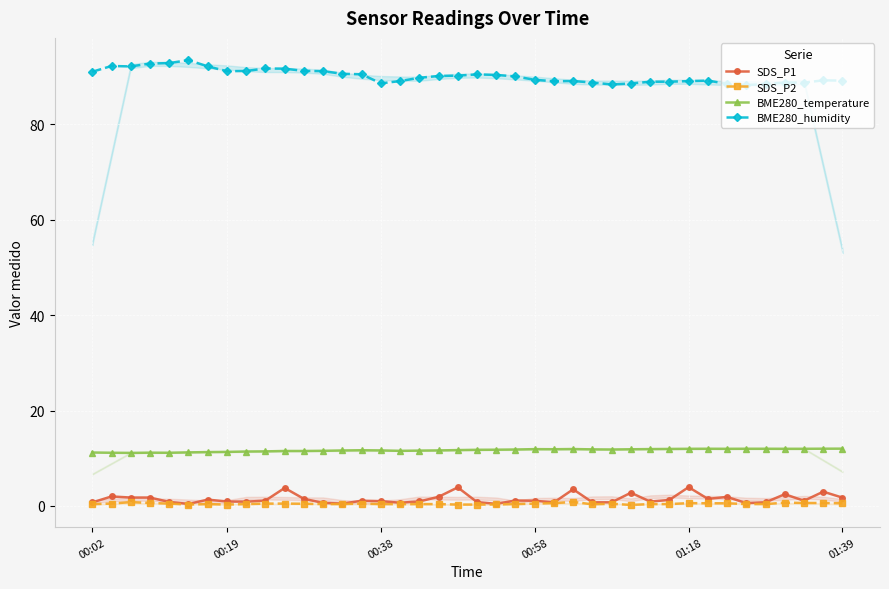

What is the total value across all series at 36?

103.9